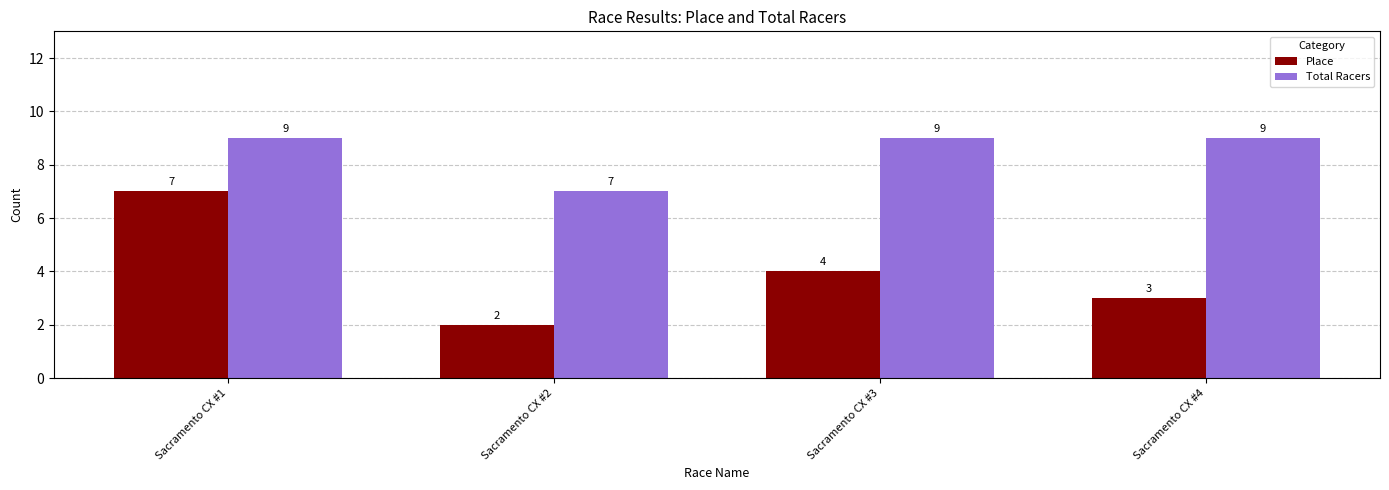

What is the greatest value displayed?

9